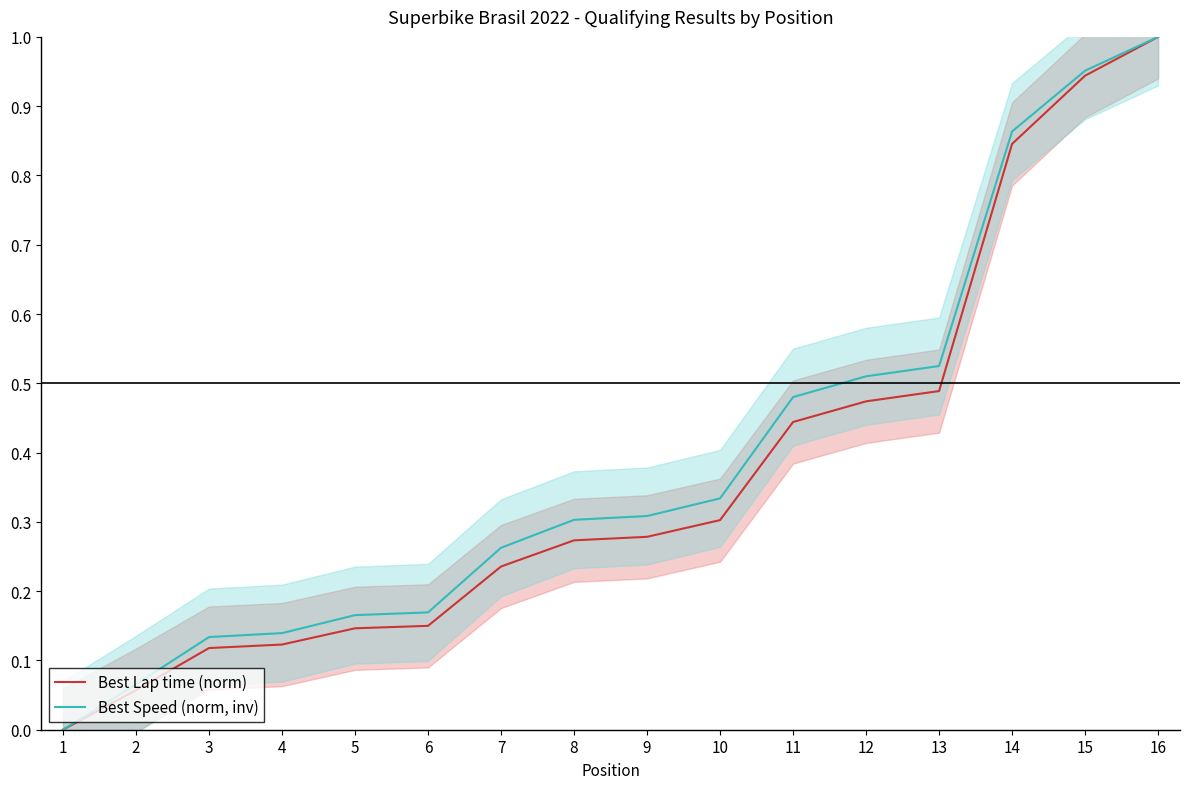

List the series in order of their overall mean, highest first.

Best Speed (norm, inv), Best Lap time (norm)